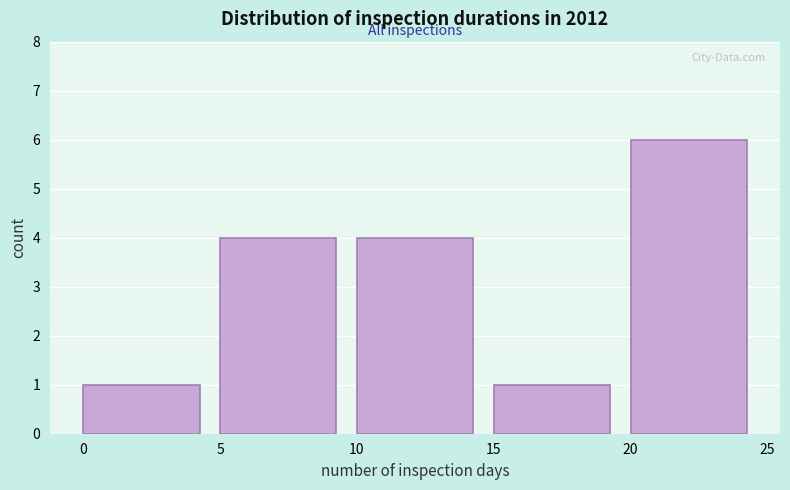

How tall is the bar that spans 15 to 20 on the x-axis? The values are not printed on the chart, so give them approximately, as read against the axis.

1